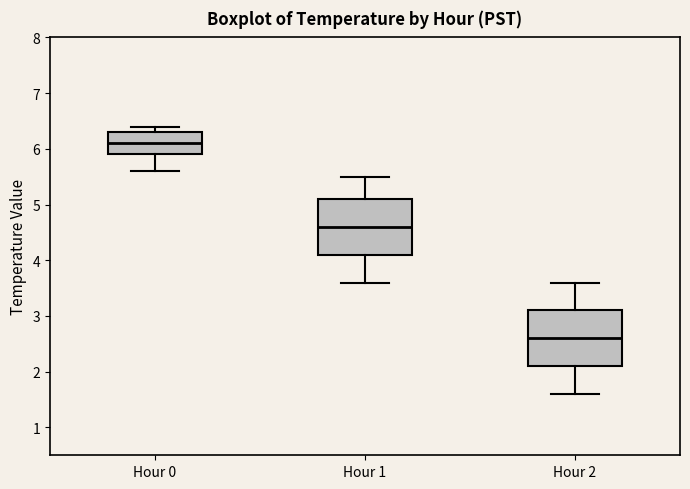

Where does the upper whisker of the box for Hour 0 end on the y-axis? The values are not printed on the chart, so give them approximately, as read against the axis.

6.4